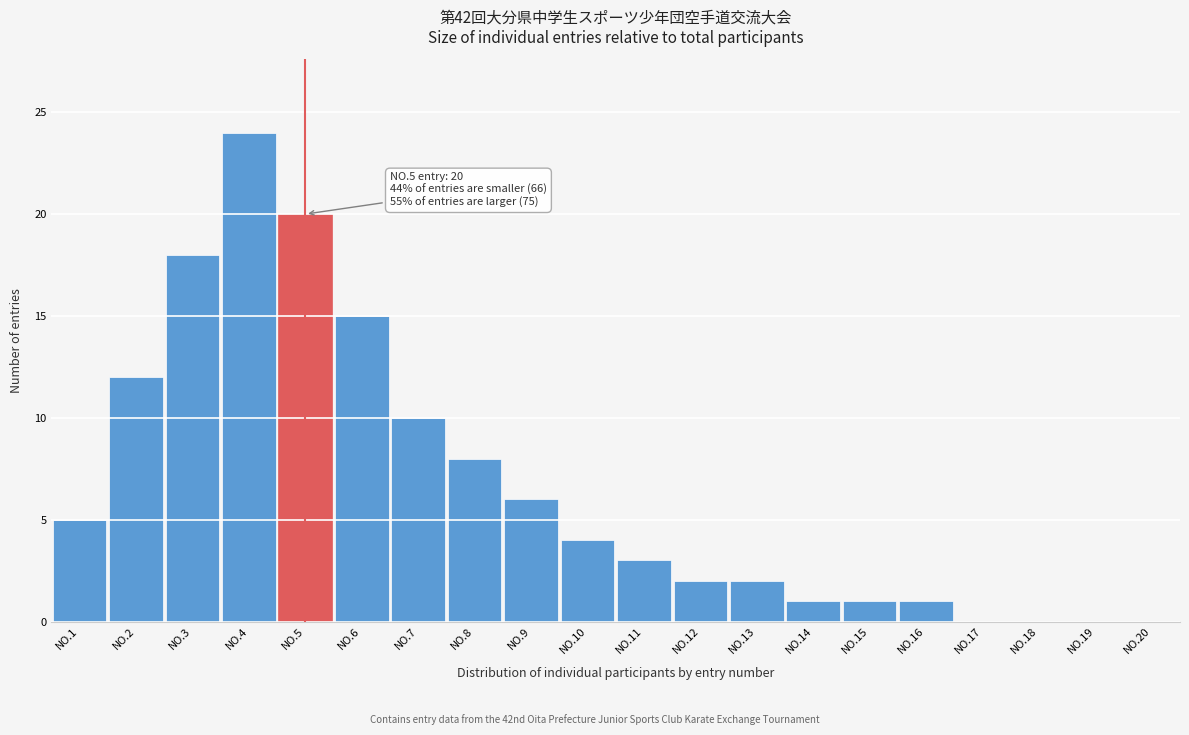

Reading left to right, what are all the values shown in this chart?

NO.1=5	NO.2=12	NO.3=18	NO.4=24	NO.5=20	NO.6=15	NO.7=10	NO.8=8	NO.9=6	NO.10=4	NO.11=3	NO.12=2	NO.13=2	NO.14=1	NO.15=1	NO.16=1	NO.17=0	NO.18=0	NO.19=0	NO.20=0